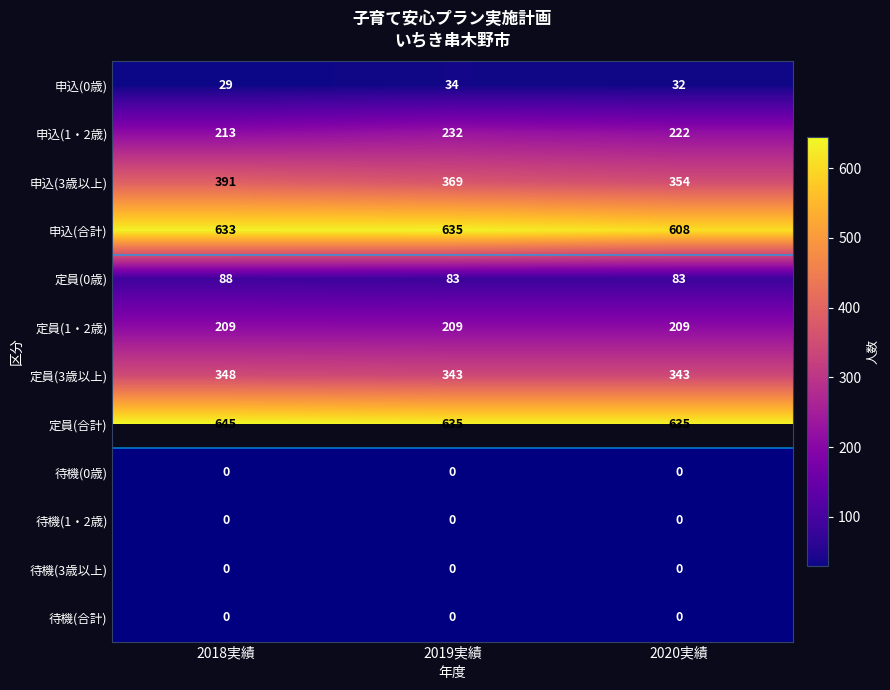

Which has a higher value, 2019実績 or 2018実績?

2019実績